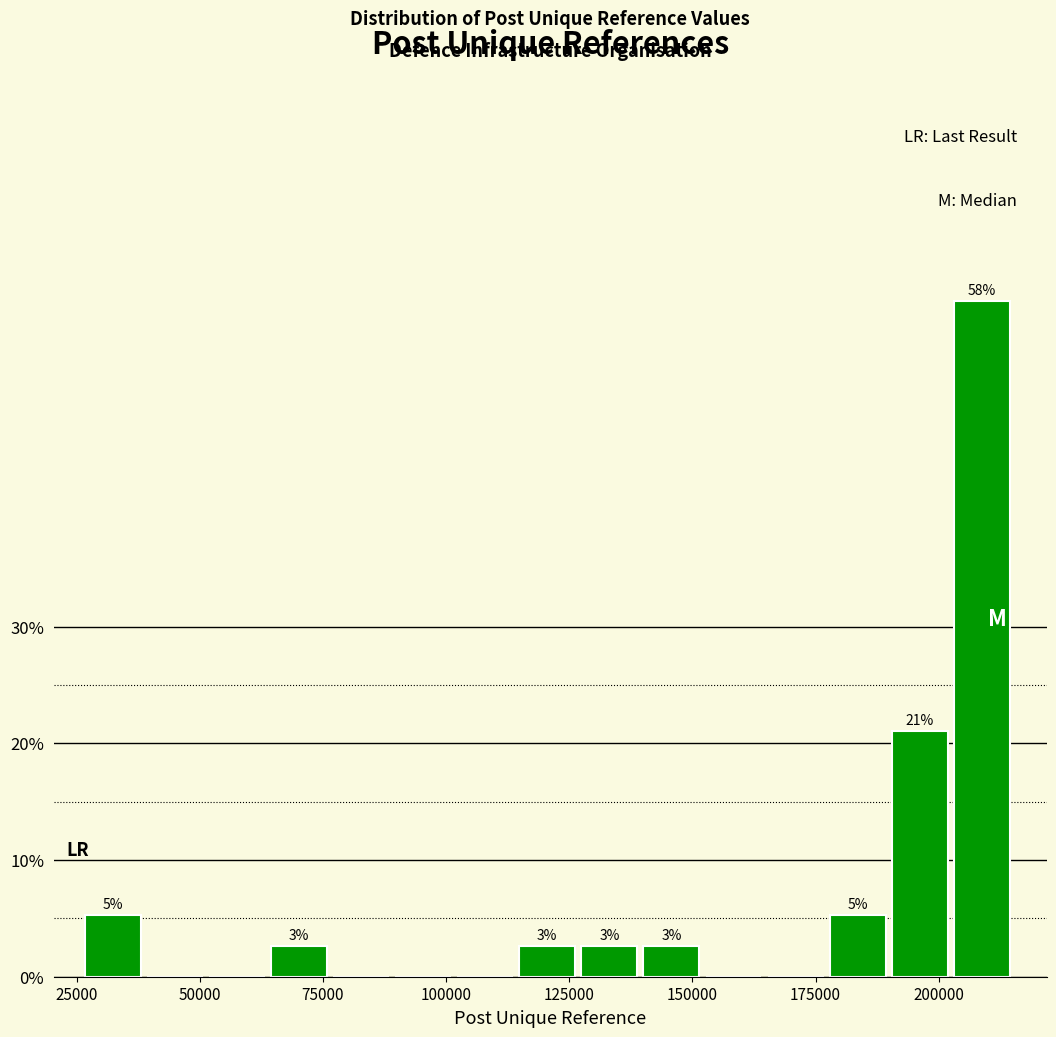

Read against the x-axis, roughly where is the centre of the tallest bar?

210000